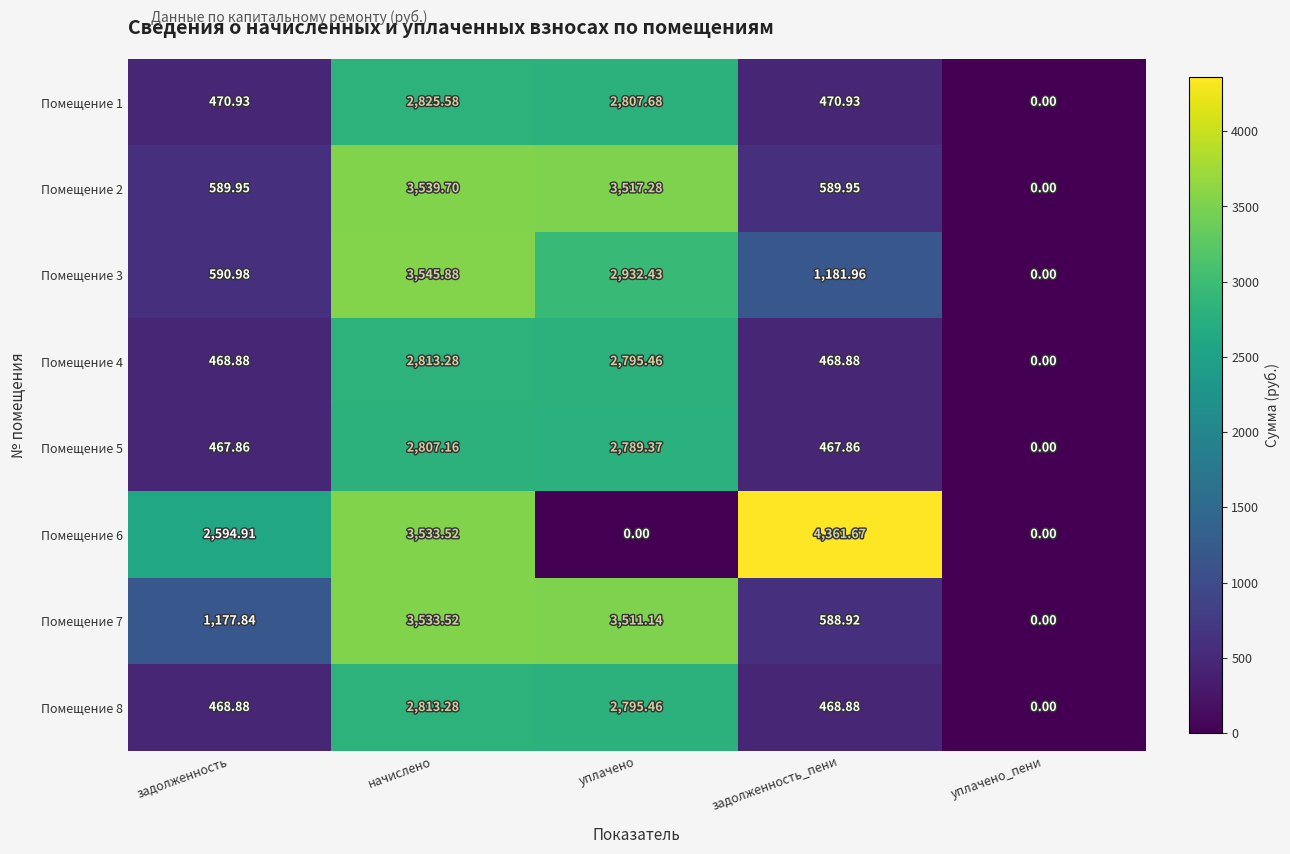

At which category is the sum across all series the highest?

начислено